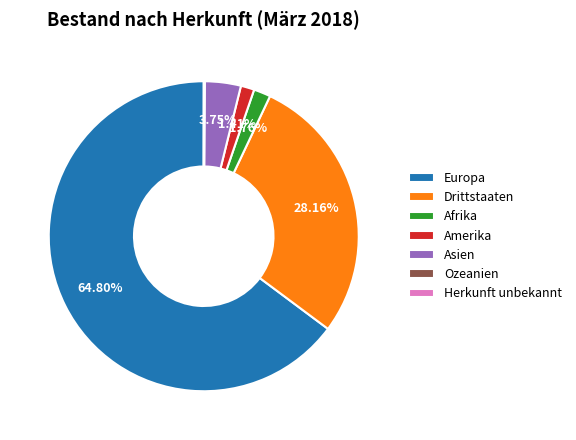

What is the largest slice in the pie chart?

Europa